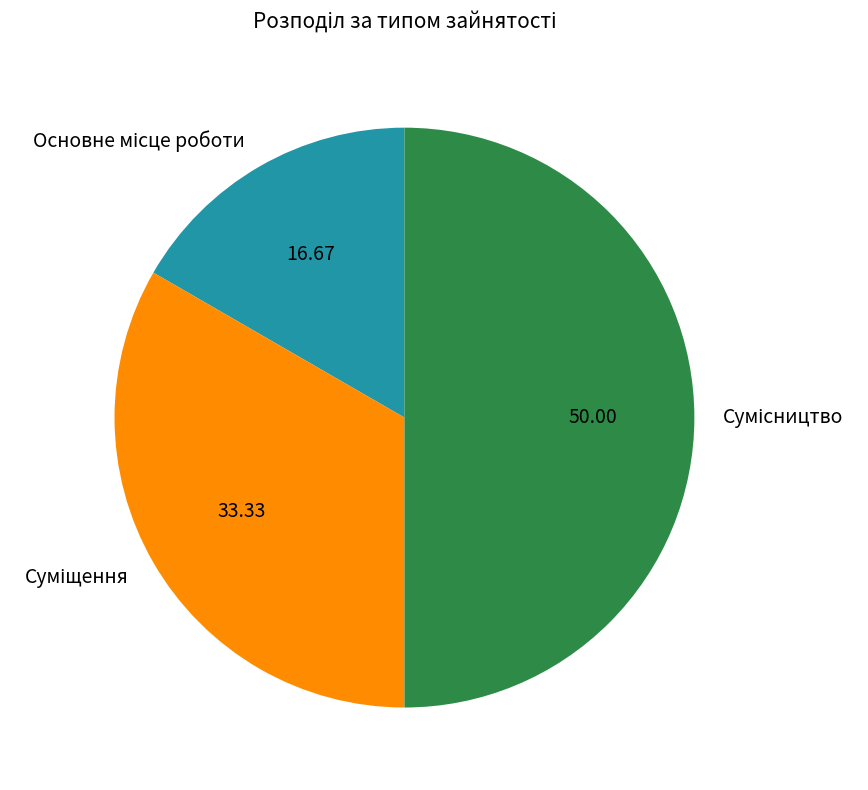

How many slices are in this pie chart?

3